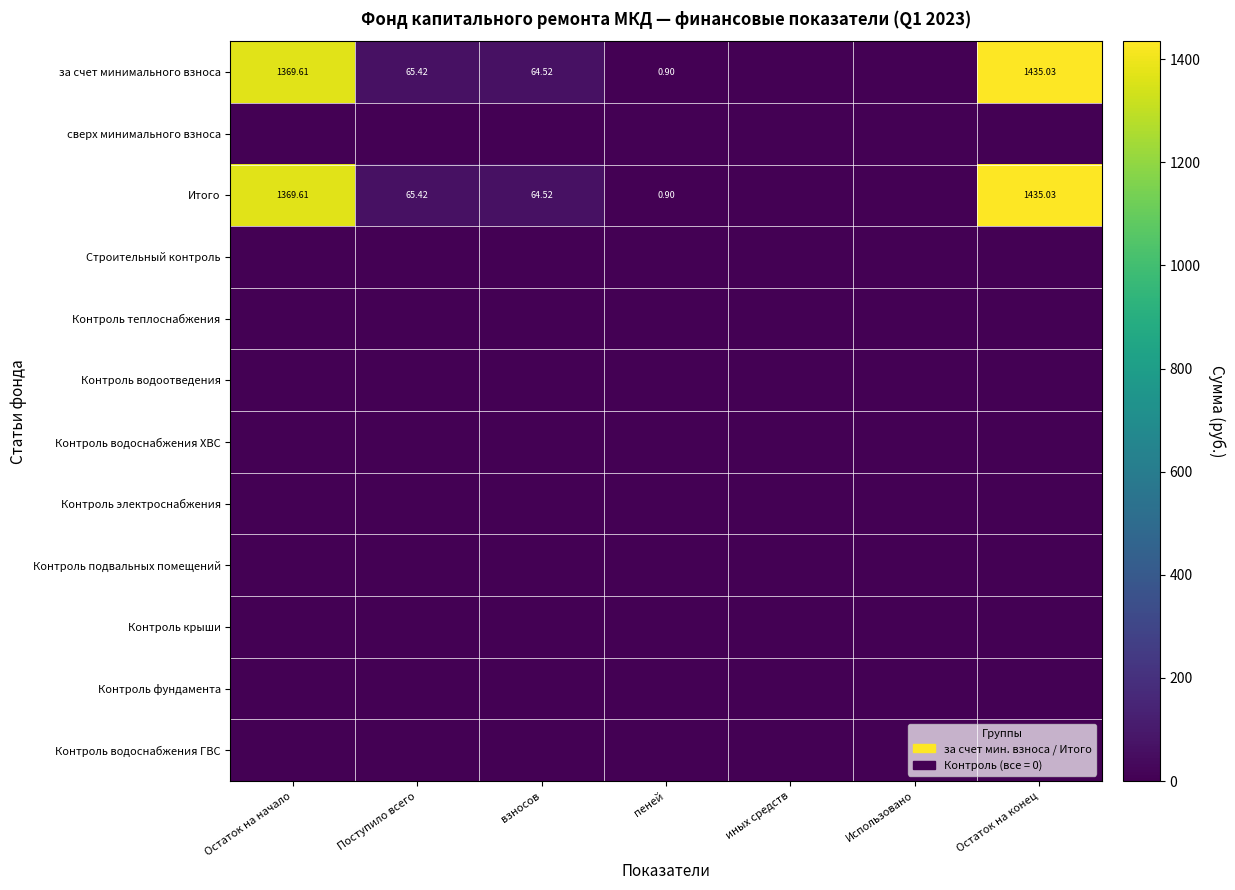

At Поступило всего, list the series in order from smallest to largest.

сверх минимального взноса, Строительный контроль, Контроль теплоснабжения, Контроль водоотведения, Контроль водоснабжения ХВС, Контроль электроснабжения, Контроль подвальных помещений, Контроль крыши, Контроль фундамента, Контроль водоснабжения ГВС, за счет минимального взноса, Итого